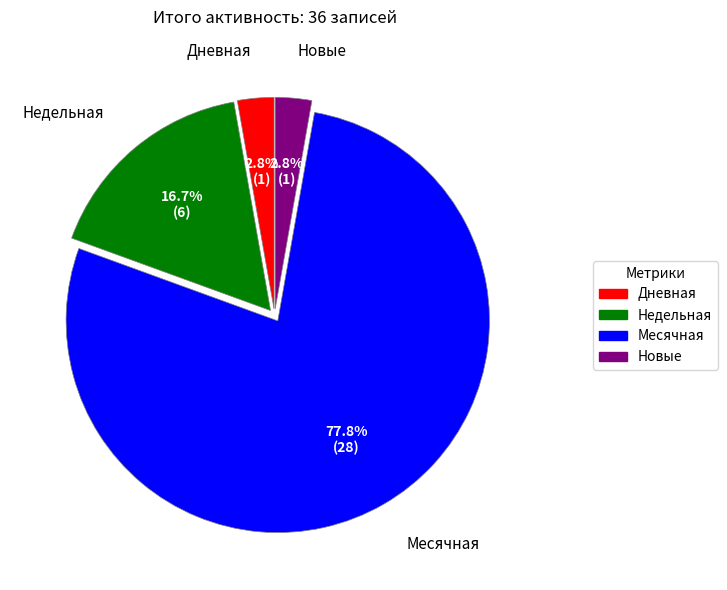

To the nearest percent, what is the average slice percentage?

25%